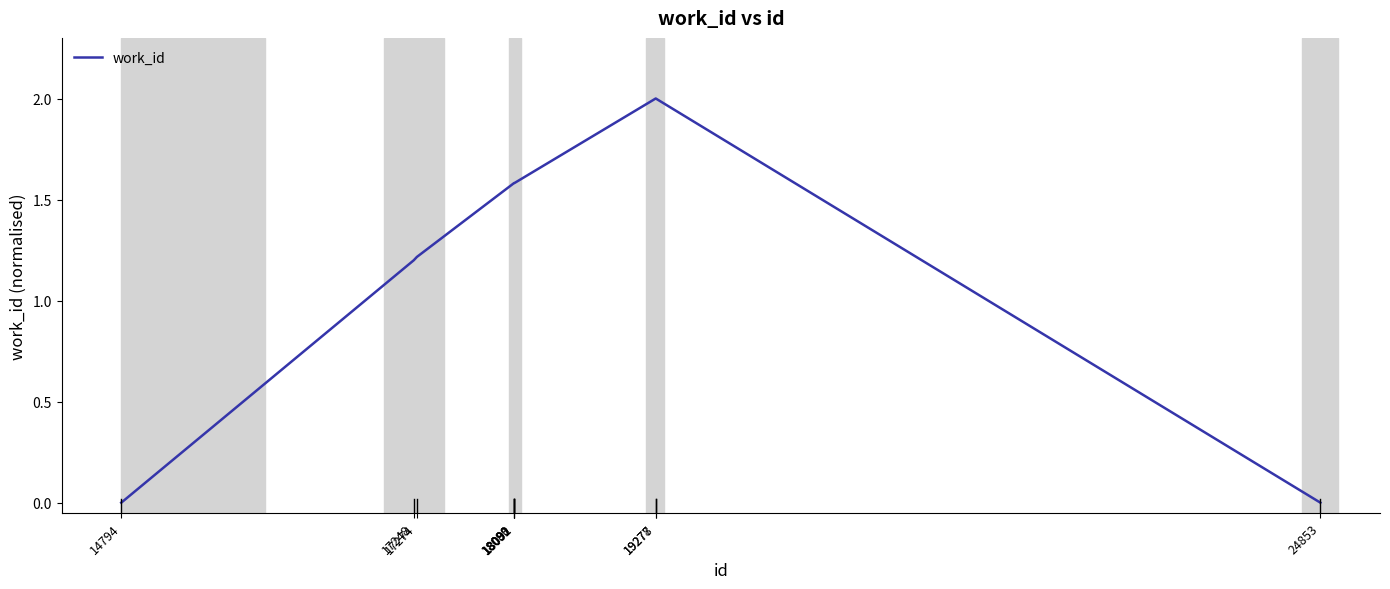

How many lines are shown in the chart?

1